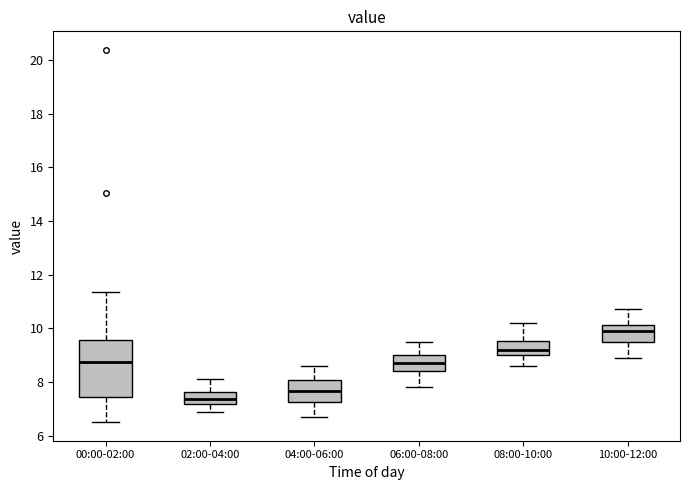

Reading left to right, read every box against the y-axis: the position of its median line, the range the box covers, and the ends of its whiskers. The values are not printed on the chart, so give them approximately, as read against the axis.

00:00-02:00: median 8.8, box 7.4 to 9.6, whiskers 6.6 to 11.4
02:00-04:00: median 7.4, box 7.2 to 7.6, whiskers 6.8 to 8.2
04:00-06:00: median 7.6, box 7.2 to 8.0, whiskers 6.8 to 8.6
06:00-08:00: median 8.8, box 8.4 to 9.0, whiskers 7.8 to 9.6
08:00-10:00: median 9.2, box 9.0 to 9.6, whiskers 8.6 to 10.2
10:00-12:00: median 10.0, box 9.6 to 10.2, whiskers 9.0 to 10.8